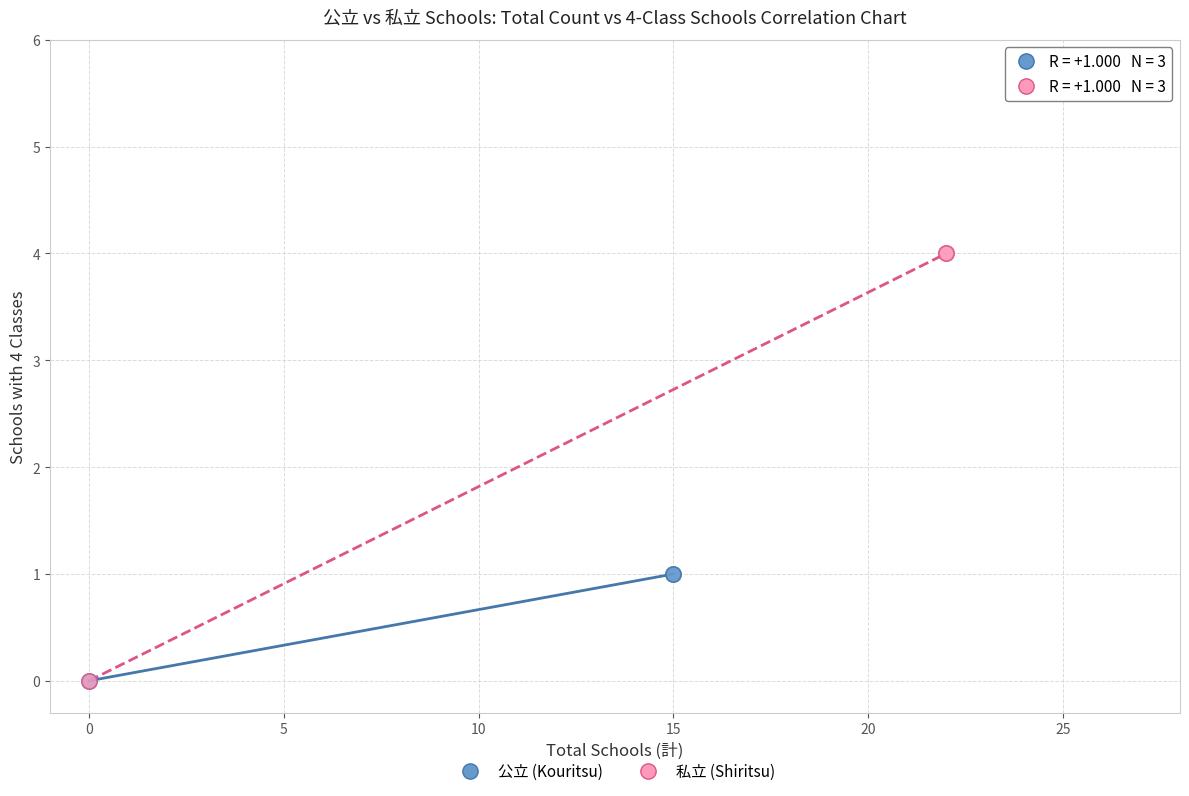

Which series reaches the maximum Y coordinate?

私立 (Shiritsu)